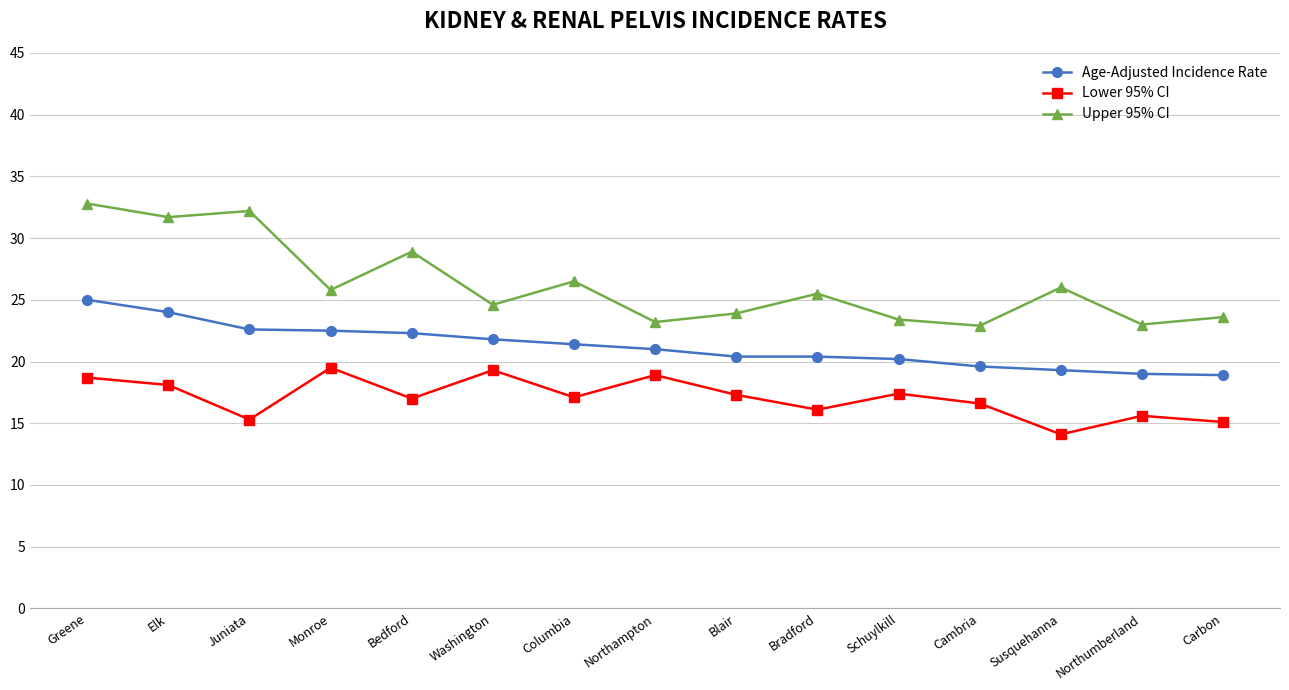

True or false: Lower 95% CI and Age-Adjusted Incidence Rate intersect in this chart.

False